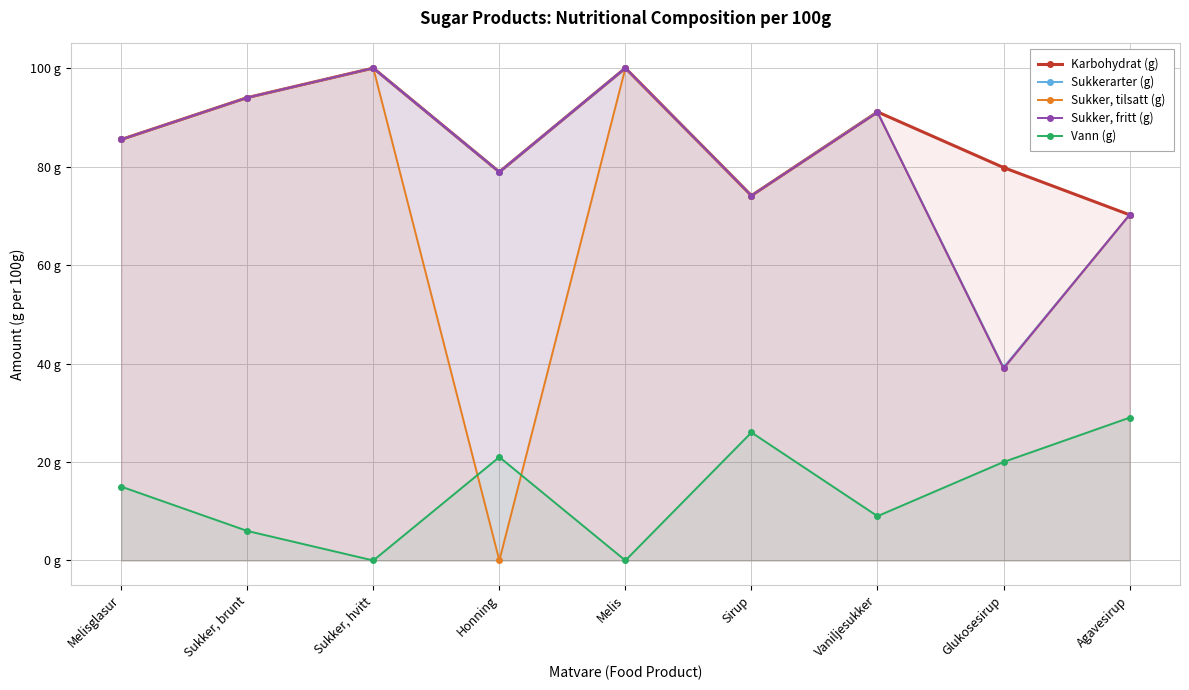

True or false: Sukkerarter (g) and Sukker, tilsatt (g) cross at least once.

False